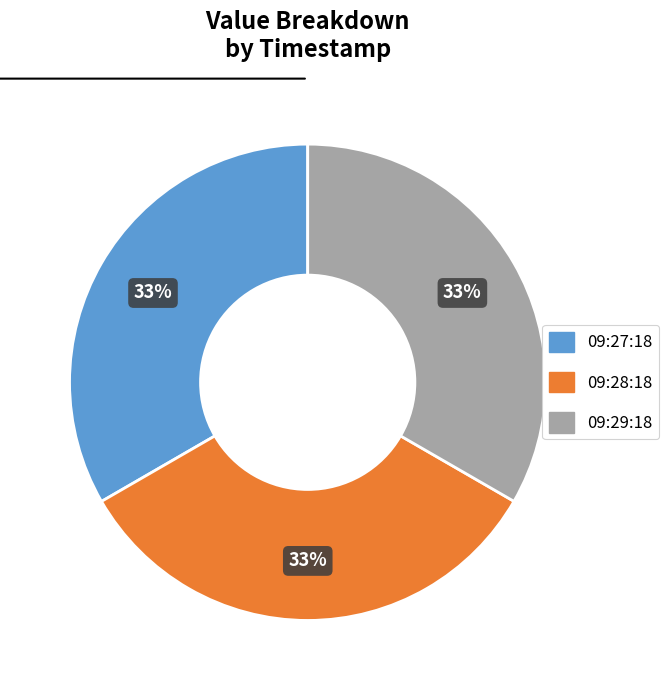

Is there any slice that represents more than half of the pie?

No